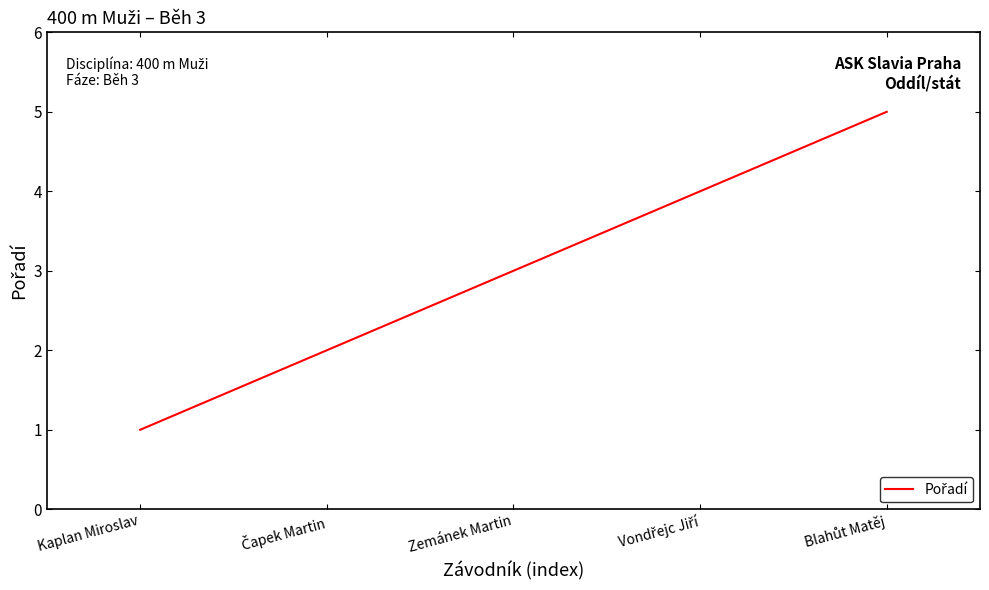

What position from the right is Zemánek Martin?

3